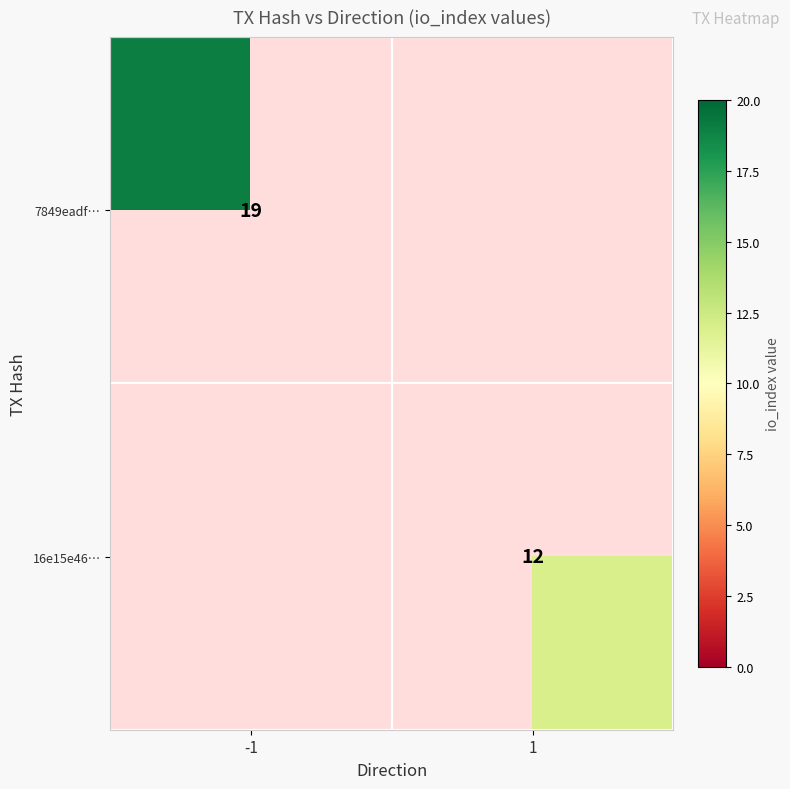

True or false: 7849eadf… has a value of 4 at -1.

False